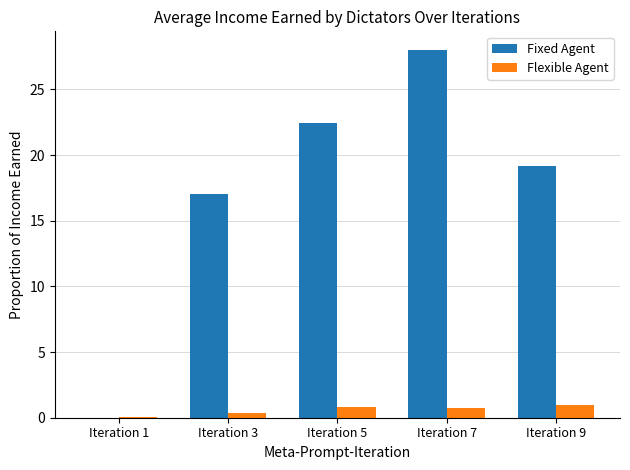

What is the highest value of the Fixed Agent series?

28.0